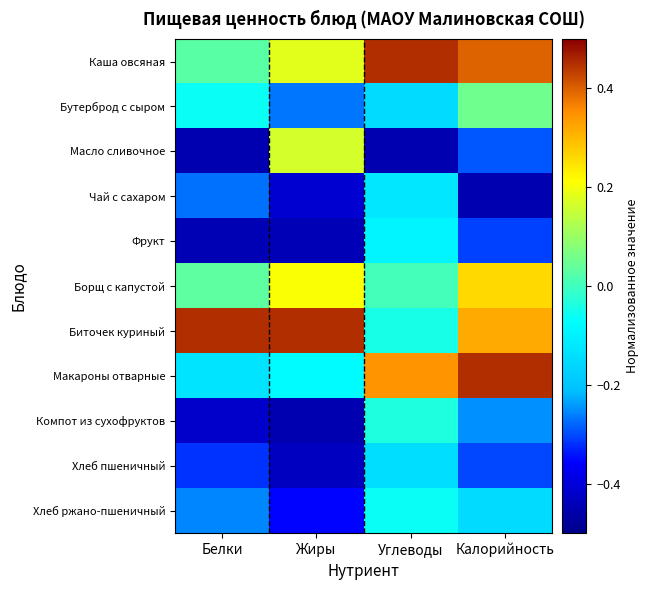

What is the maximum value shown in the chart?

0.5